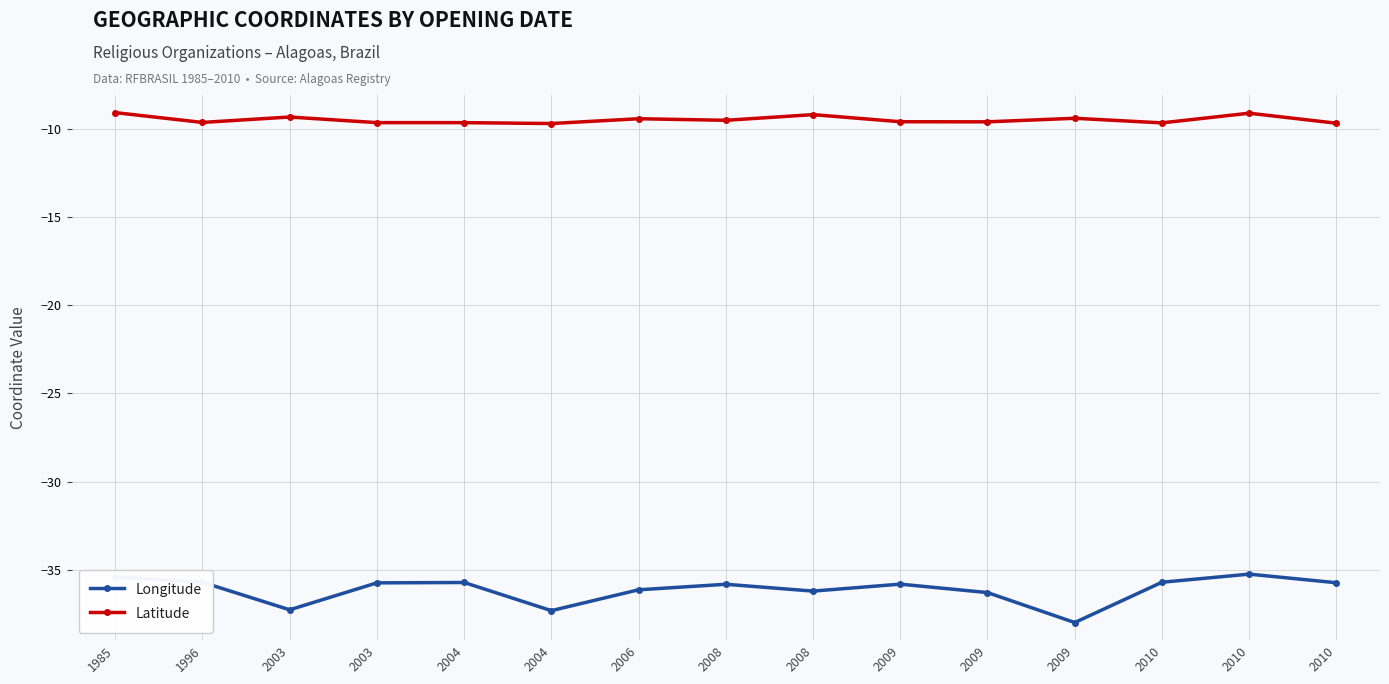

At which category does Latitude reach its first local valley?

1996